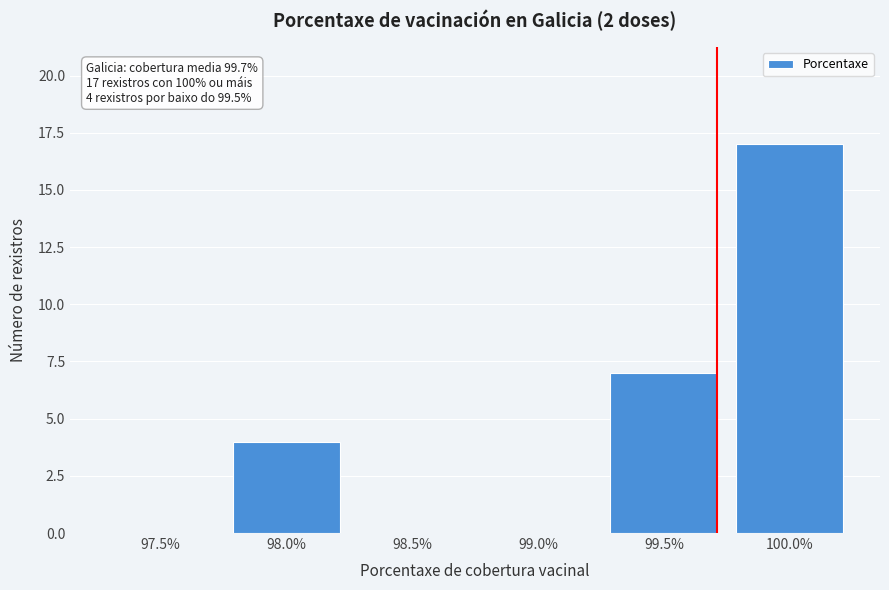

Reading left to right, list all the values displayed in this chart.

97.5%=0	98.0%=4	98.5%=0	99.0%=0	99.5%=7	100.0%=17